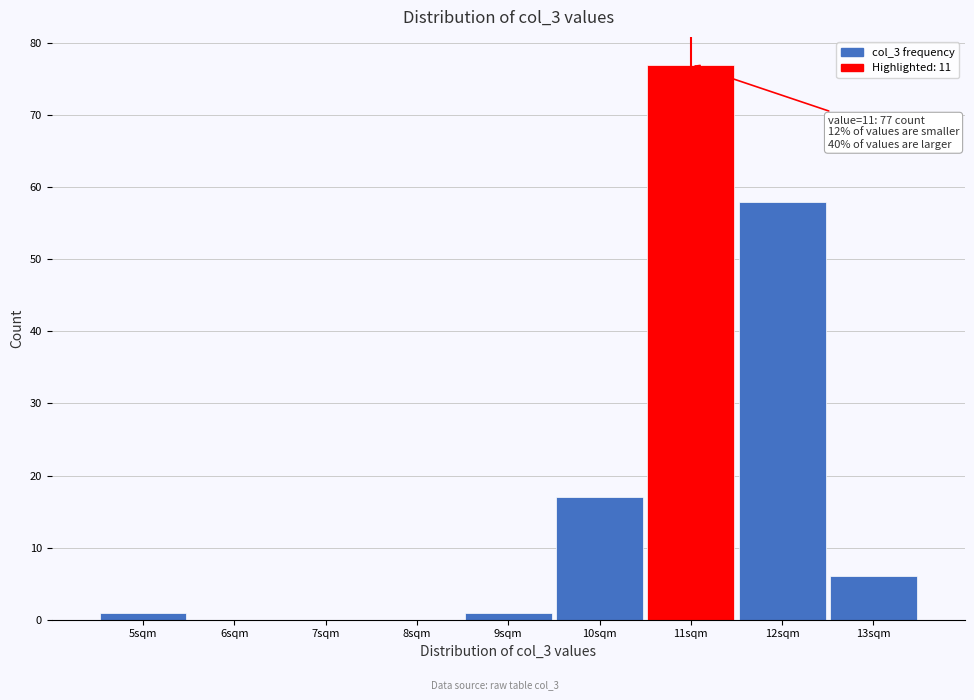

Reading right to left, what are all the values shown in this chart?

13sqm=6	12sqm=58	11sqm=77	10sqm=17	9sqm=1	8sqm=0	7sqm=0	6sqm=0	5sqm=1